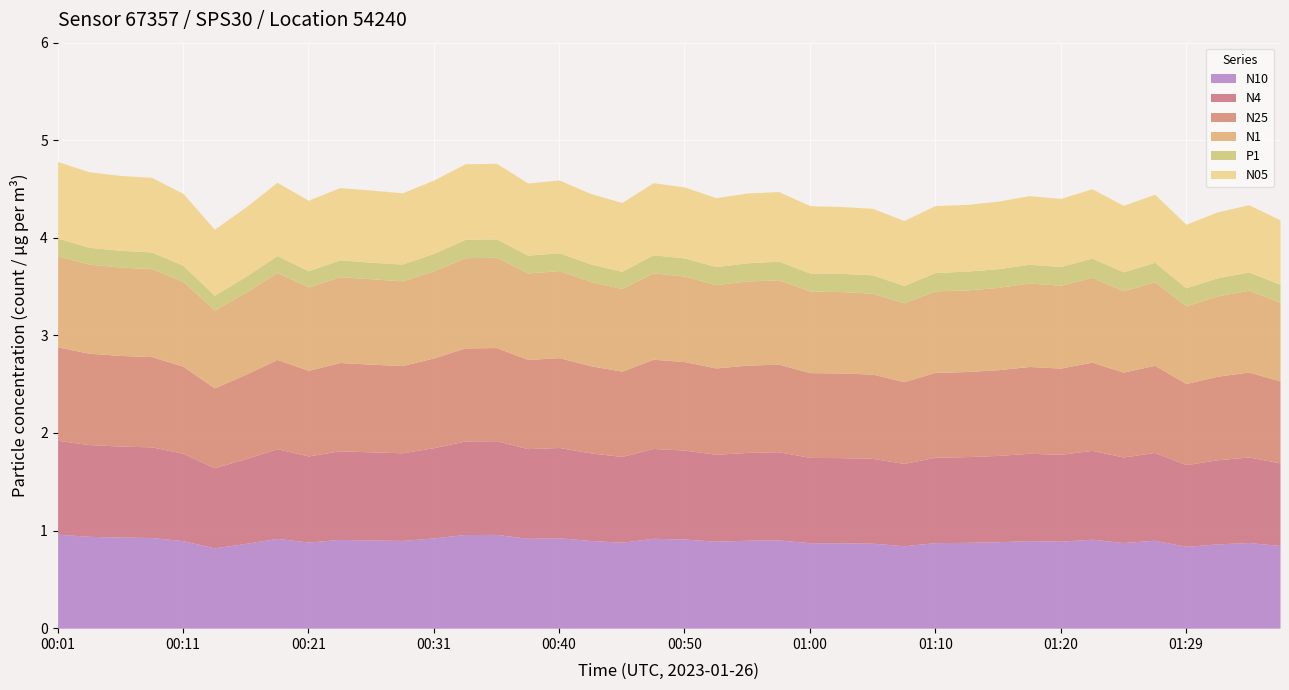

True or false: P1 has a value of 36.5 at 01:27.

False